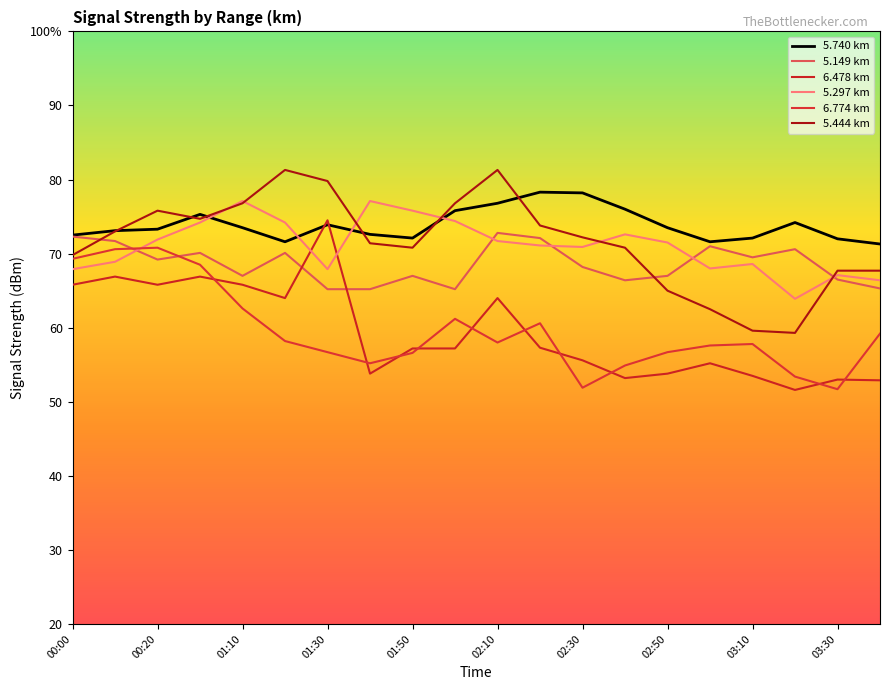

Reading right to left, transcribe all the data shown in this chart.

5.740 km: 71.3	72.0	74.2	72.1	71.6	73.5	76.0	78.2	78.3	76.8	75.8	72.1	72.6	73.9	71.6	73.5	75.3	73.3	73.1	72.5
5.149 km: 65.3	66.5	70.6	69.5	71.0	67.0	66.4	68.2	72.1	72.8	65.2	67.0	65.2	65.2	70.1	67.0	70.1	69.2	71.7	72.3
6.478 km: 52.9	53.0	51.6	53.5	55.2	53.8	53.2	55.6	57.3	64.0	57.2	57.2	53.8	74.5	64.0	65.8	66.9	65.8	66.9	65.8
5.297 km: 66.4	67.1	63.9	68.6	68.0	71.5	72.6	70.9	71.1	71.7	74.4	75.8	77.1	67.9	74.2	77.1	74.2	71.9	68.9	67.9
6.774 km: 59.2	51.7	53.4	57.8	57.6	56.7	54.9	51.9	60.6	58.0	61.2	56.6	55.2	56.7	58.2	62.6	68.5	70.8	70.6	69.3
5.444 km: 67.7	67.7	59.3	59.6	62.5	65.0	70.8	72.2	73.8	81.3	76.8	70.8	71.4	79.8	81.3	76.8	74.7	75.8	73.0	69.8